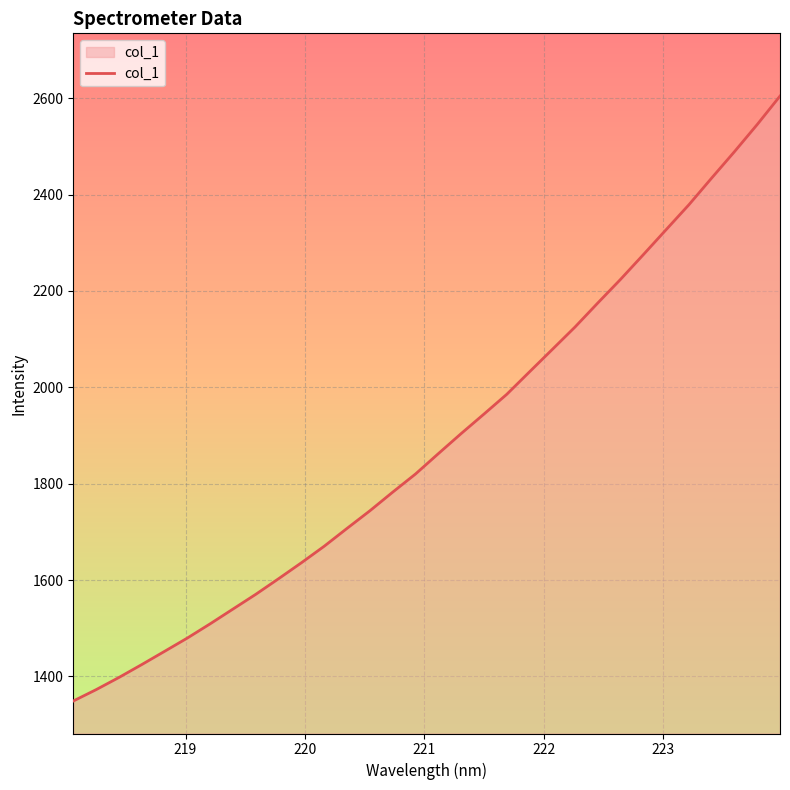

What is the difference between the maximum and minimum values?

1255.6